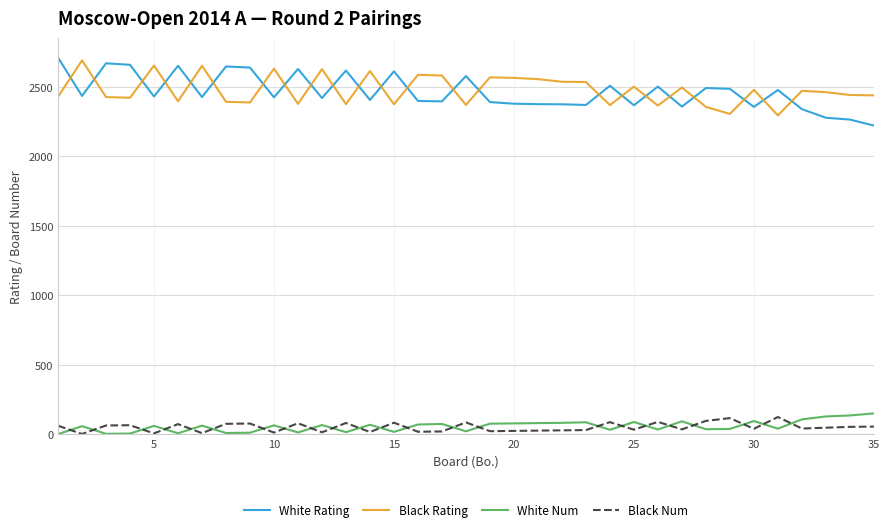

True or false: White Rating and Black Num cross at least once.

False